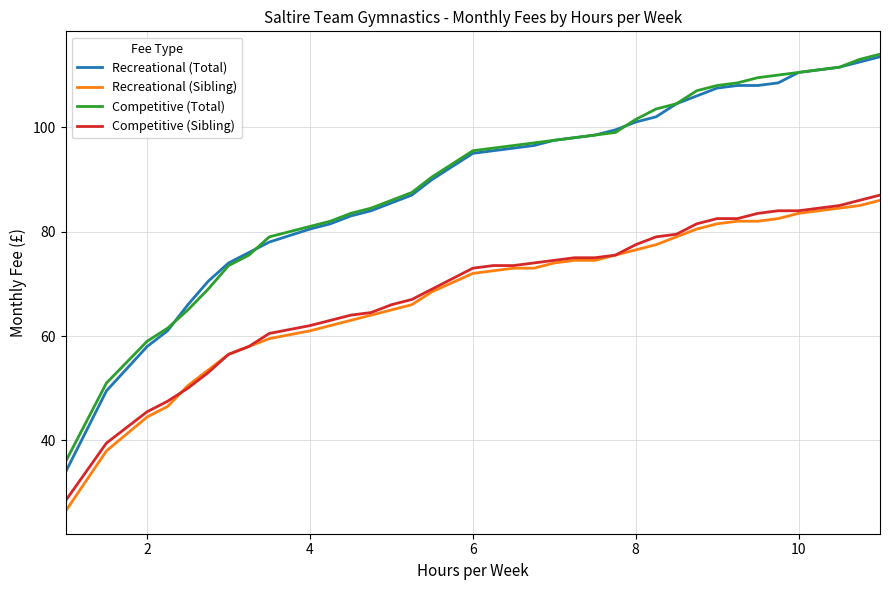

Which series has the widest spread of values?

Recreational (Total)